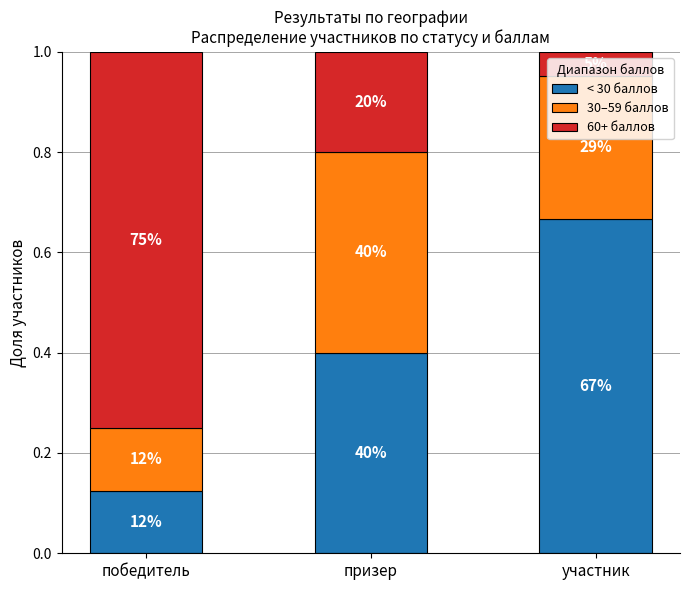

What are all the series names shown in the legend?

< 30 баллов, 30–59 баллов, 60+ баллов